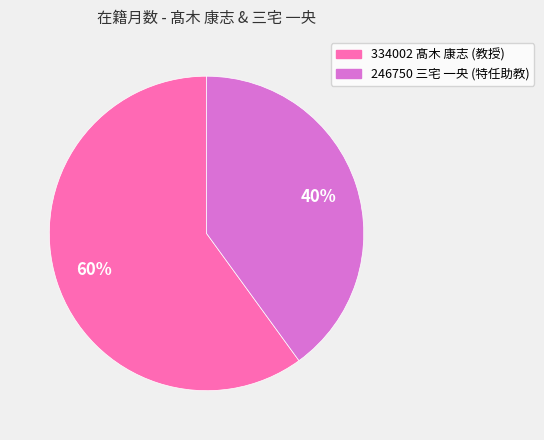

Which slice represents more than half of the pie?

334002 髙木 康志